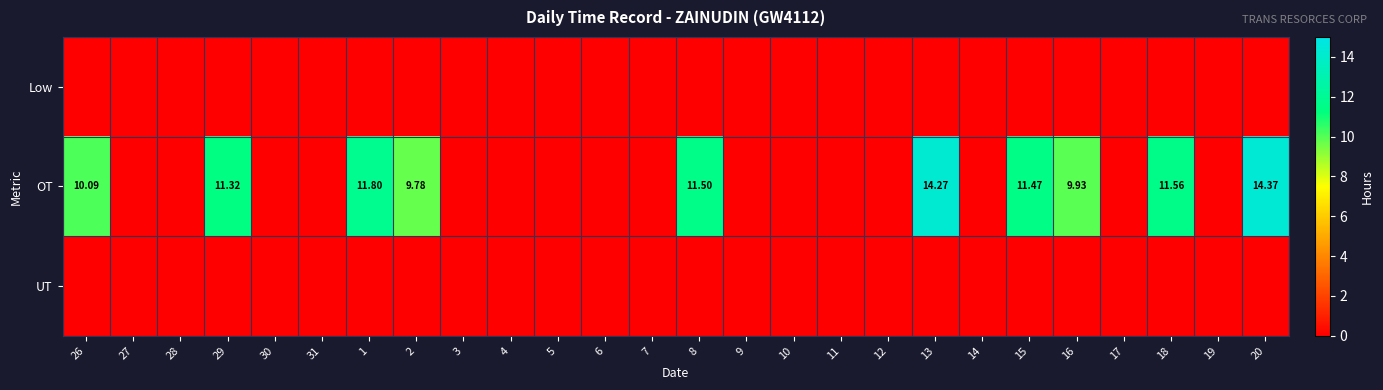

Rank the series at 16 from highest to lowest value.

OT, Low, UT